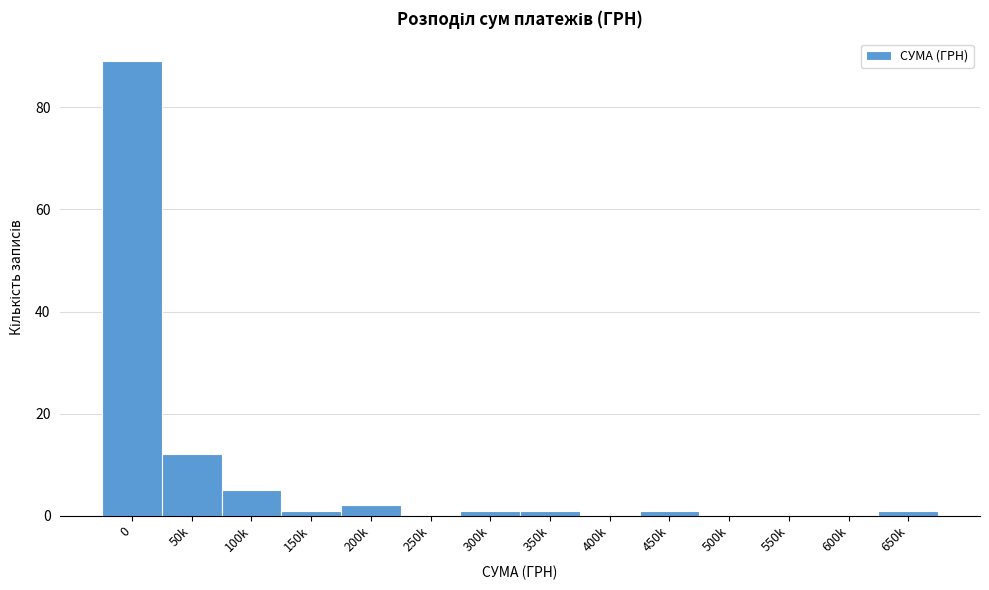

Reading left to right, list all the values displayed in this chart.

0=89	50k=12	100k=5	150k=1	200k=2	250k=0	300k=1	350k=1	400k=0	450k=1	500k=0	550k=0	600k=0	650k=1